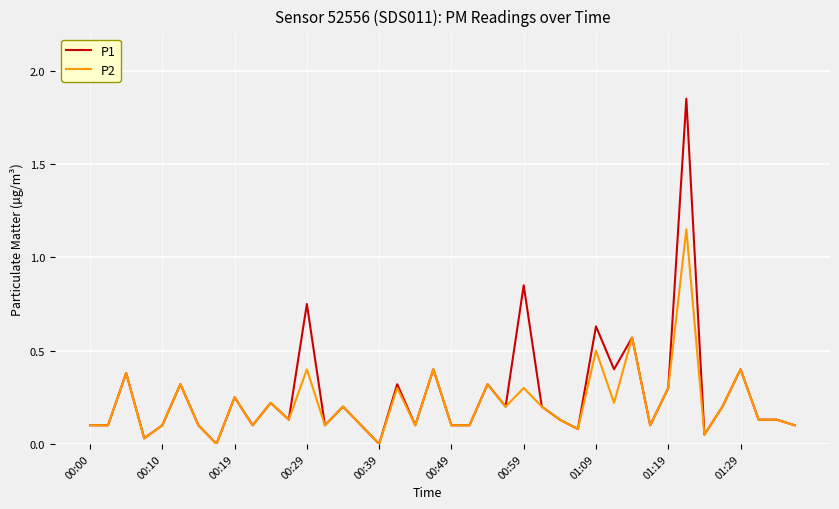

What is the average value of the P1 series?

0.3